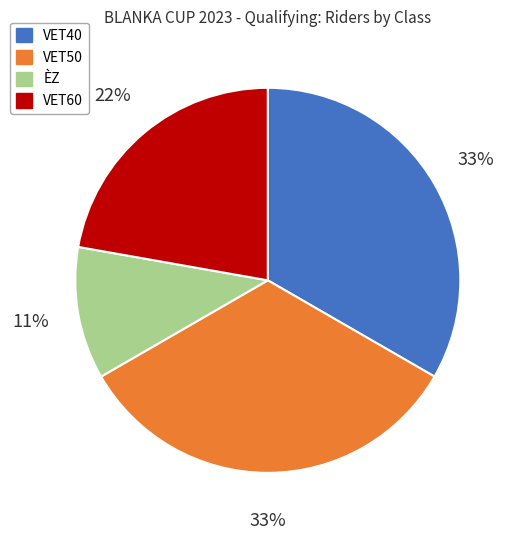

The VET50 slice represents 33% of the pie. True or false?

True